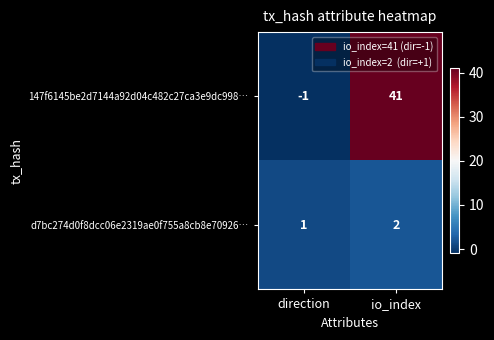

Which series has the largest total across all categories?

147f6145be2d7144a92d04c482c27ca3e9dc998…